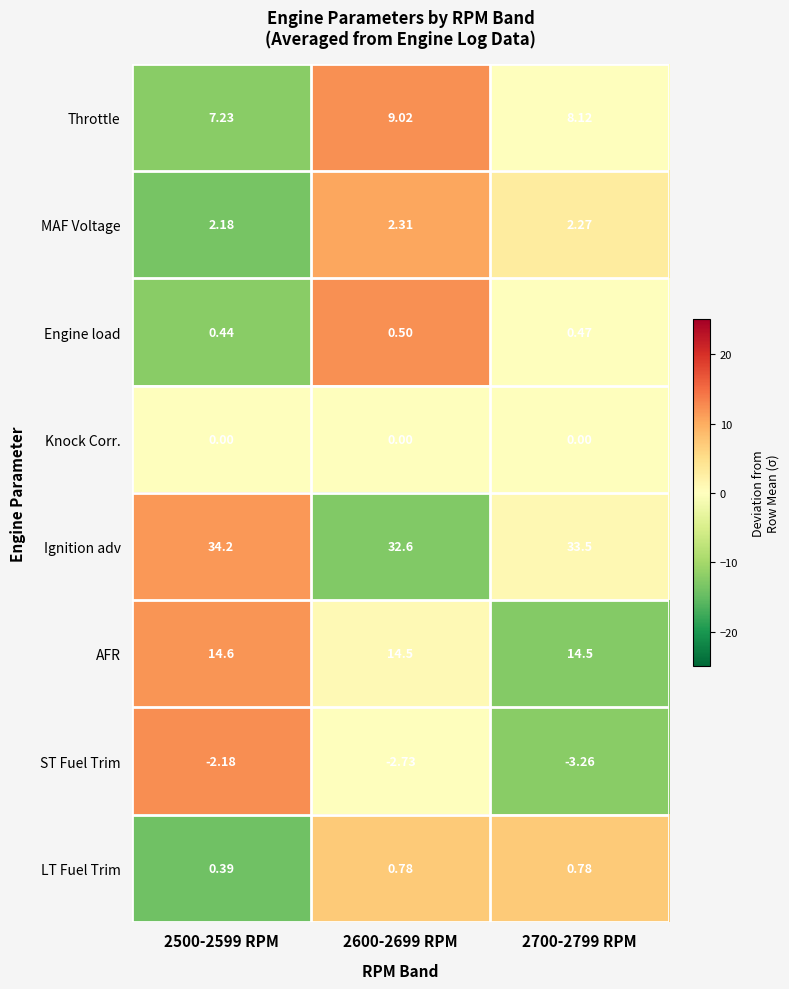

At which category is the sum across all series the highest?

2600-2699 RPM